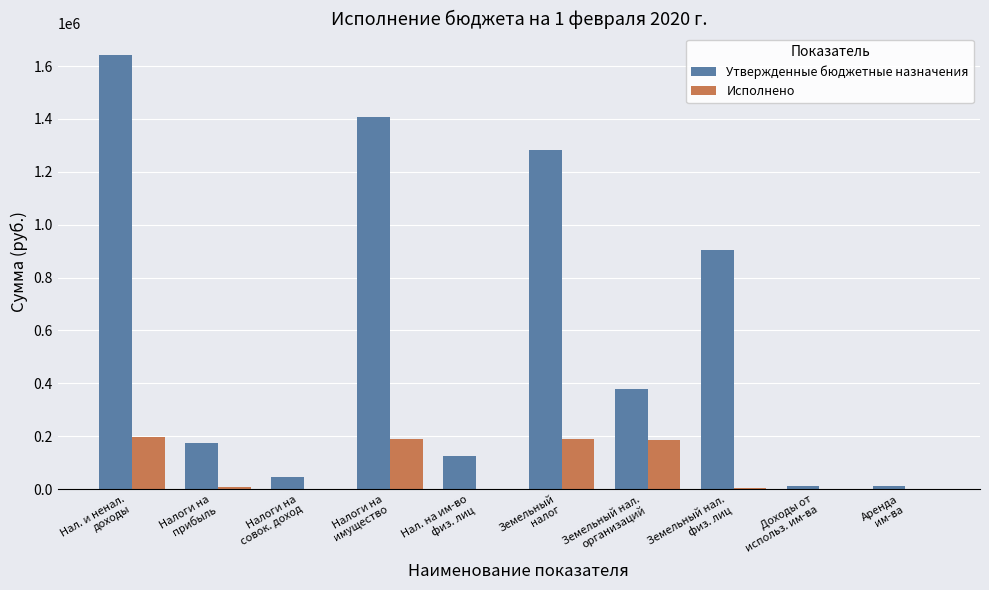

What is the highest value of the Утвержденные бюджетные назначения series?

1641000.0